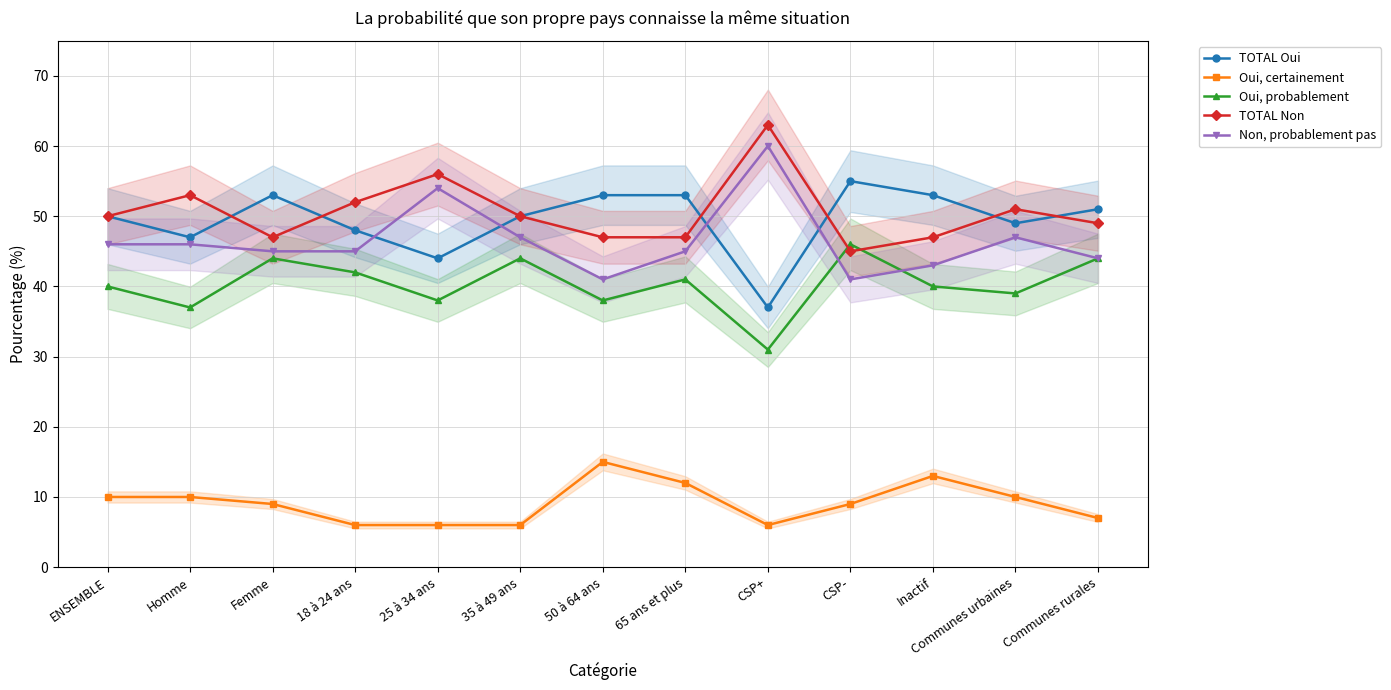

What is the difference between the second highest and second lowest values in the Oui, probablement series?

7